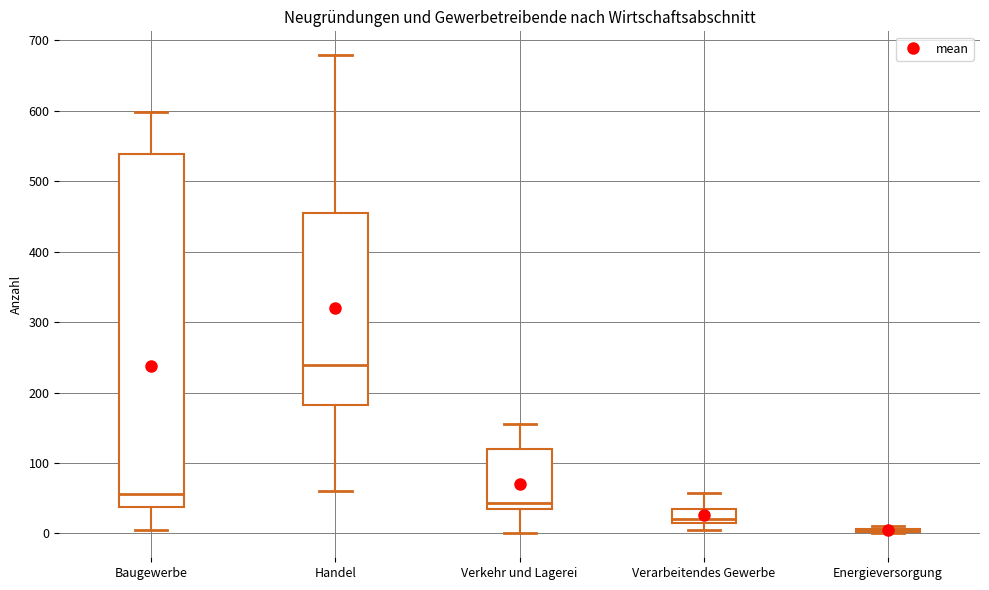

Comparing the boxes themselves (not the whiskers), which one is the tallest?

Baugewerbe